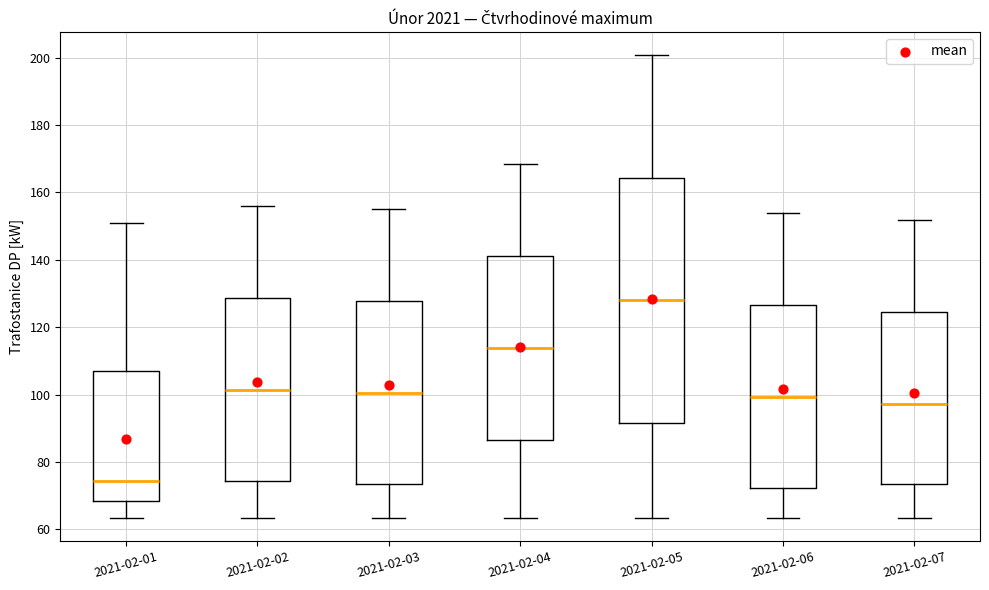

Reading left to right, read every box against the y-axis: the position of its median line, the range the box covers, and the ends of its whiskers. The values are not printed on the chart, so give them approximately, as read against the axis.

2021-02-01: median 74, box 68 to 106, whiskers 64 to 150
2021-02-02: median 102, box 74 to 128, whiskers 64 to 156
2021-02-03: median 100, box 74 to 128, whiskers 64 to 154
2021-02-04: median 114, box 86 to 142, whiskers 64 to 168
2021-02-05: median 128, box 92 to 164, whiskers 64 to 200
2021-02-06: median 100, box 72 to 126, whiskers 64 to 154
2021-02-07: median 98, box 74 to 124, whiskers 64 to 152